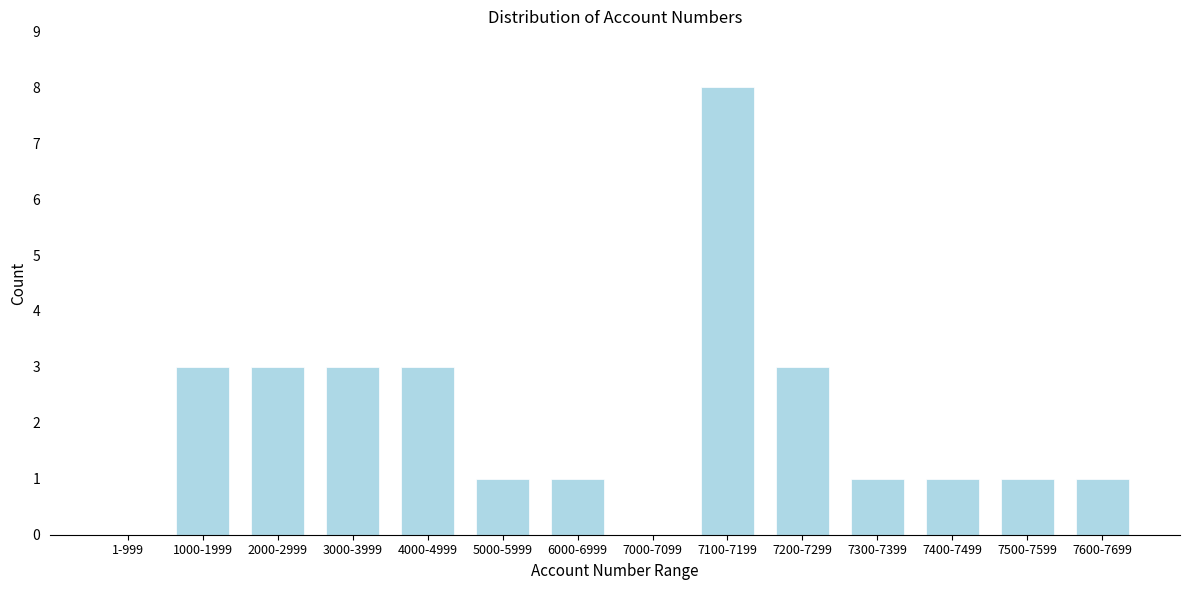

Reading left to right, extract all data points from this chart.

1-999=0	1000-1999=3	2000-2999=3	3000-3999=3	4000-4999=3	5000-5999=1	6000-6999=1	7000-7099=0	7100-7199=8	7200-7299=3	7300-7399=1	7400-7499=1	7500-7599=1	7600-7699=1